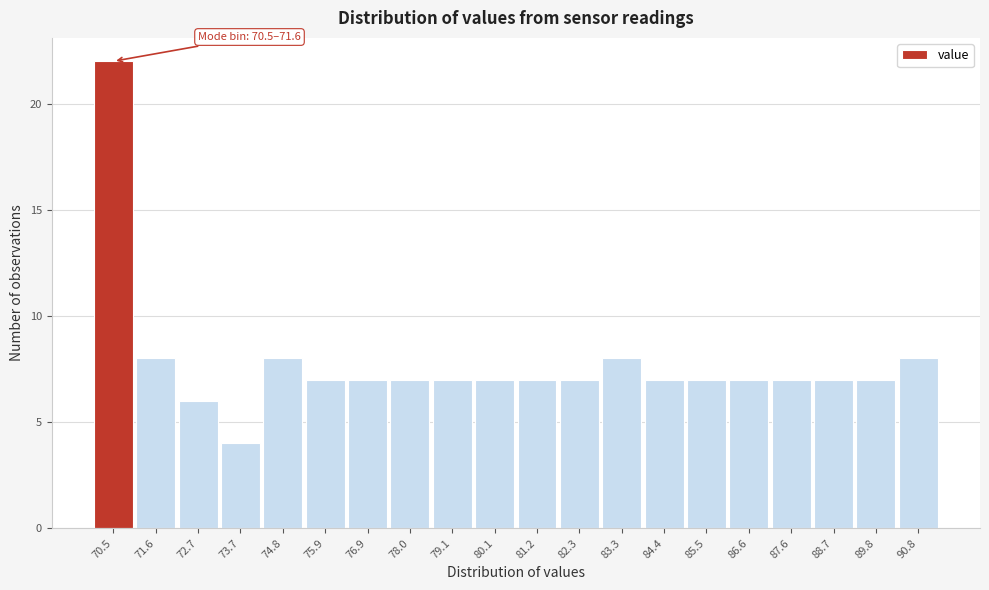

Reading right to left, list all the values displayed in this chart.

90.8=8	89.8=7	88.7=7	87.6=7	86.6=7	85.5=7	84.4=7	83.3=8	82.3=7	81.2=7	80.1=7	79.1=7	78.0=7	76.9=7	75.9=7	74.8=8	73.7=4	72.7=6	71.6=8	70.5=22